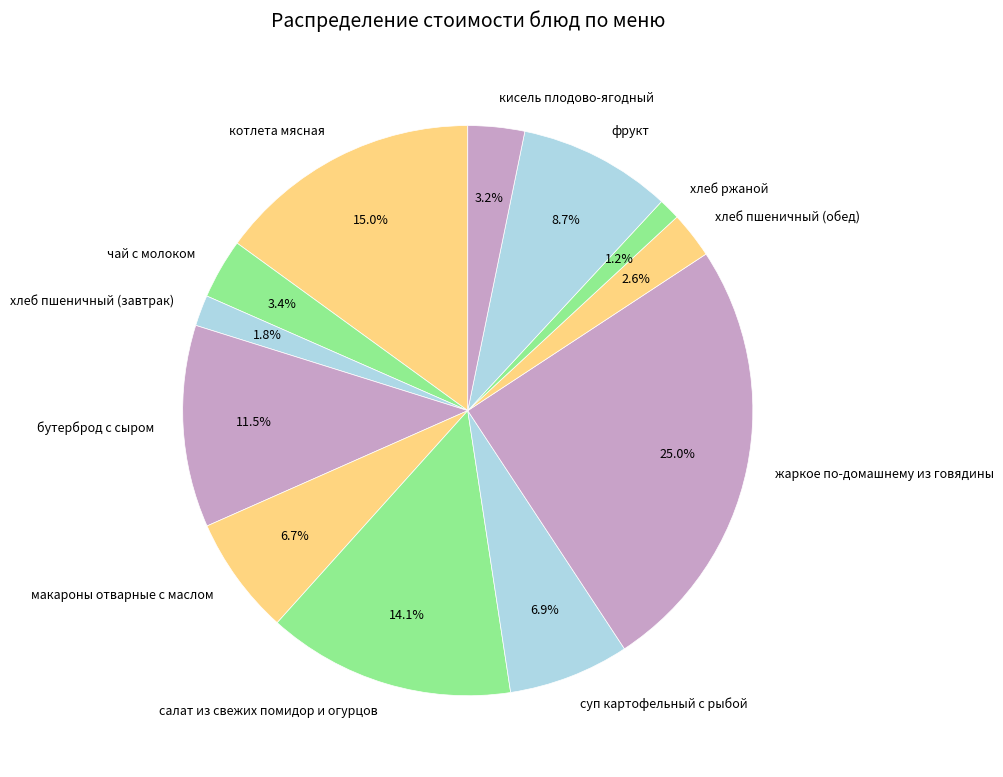

Which has a higher value, суп картофельный с рыбой or хлеб пшеничный (завтрак)?

суп картофельный с рыбой